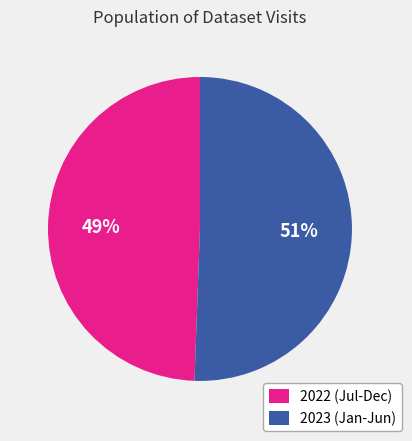

Is it true that 2022 (Jul-Dec) is 59% of the pie?

False